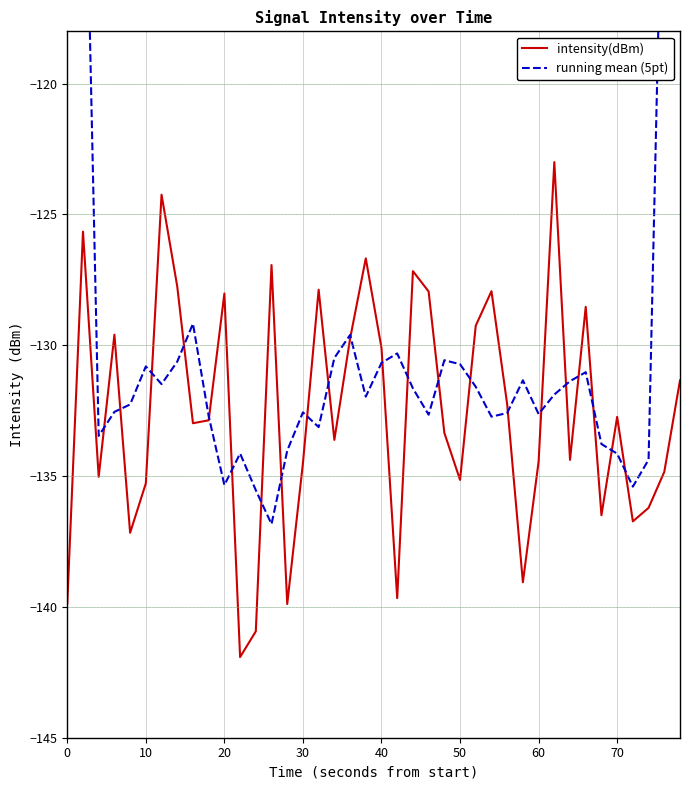

What is the lowest value of the intensity(dBm) series?

-141.9